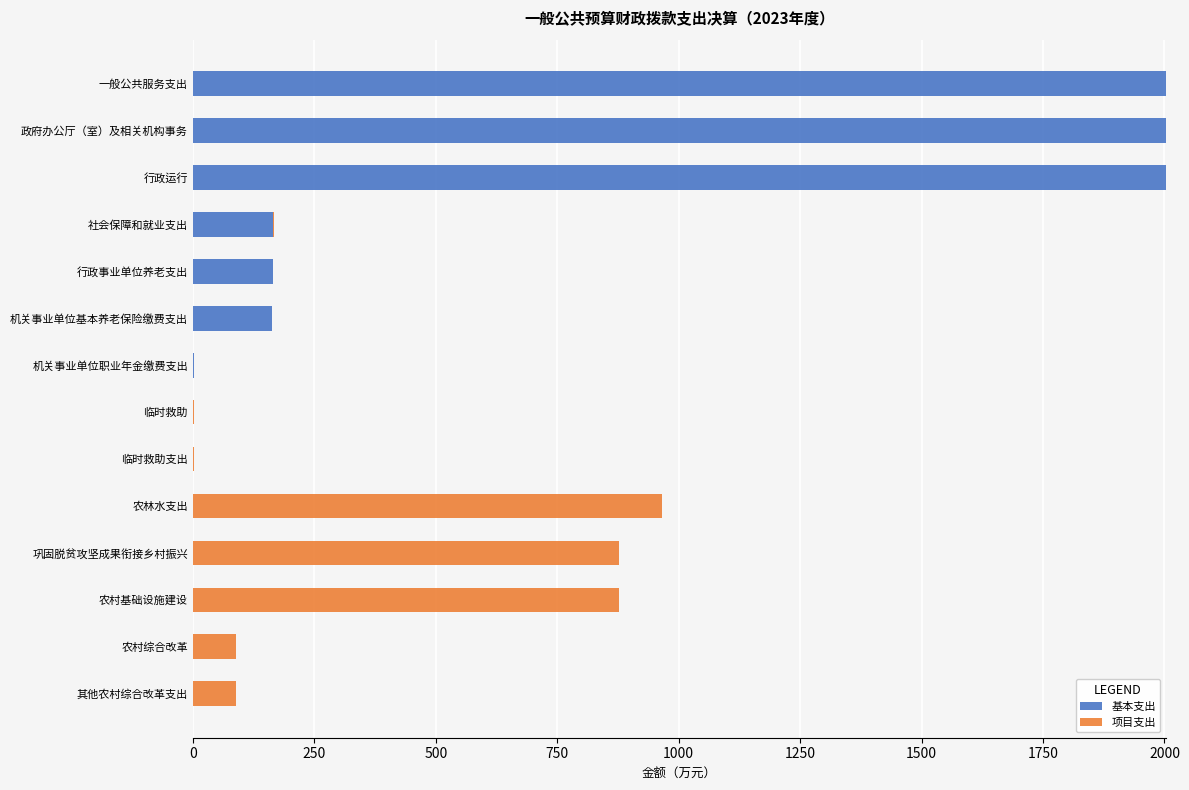

What is the sum of all 基本支出 values?

6503.4